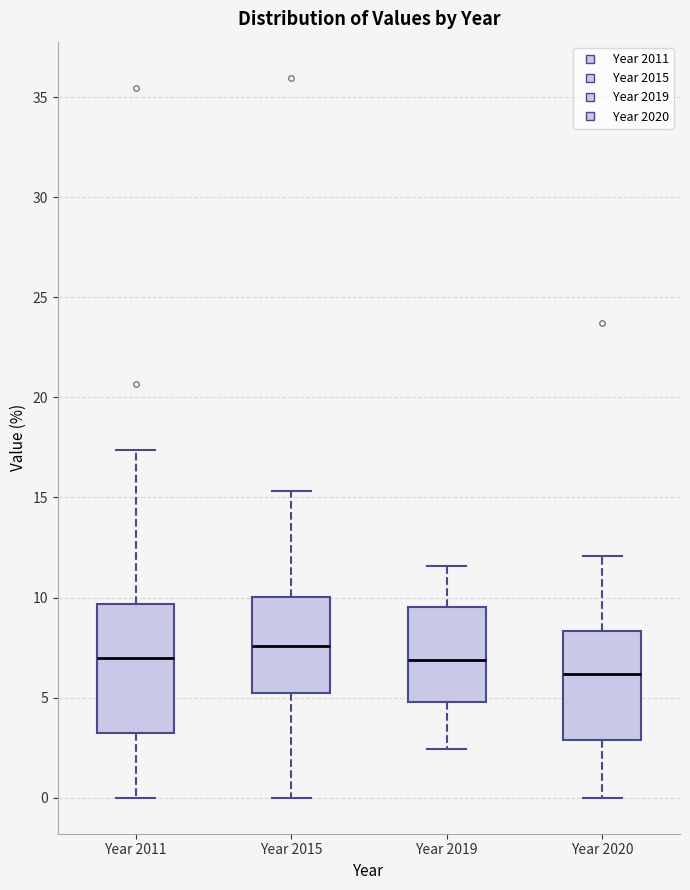

Which box's median line is the lowest?

Year 2020